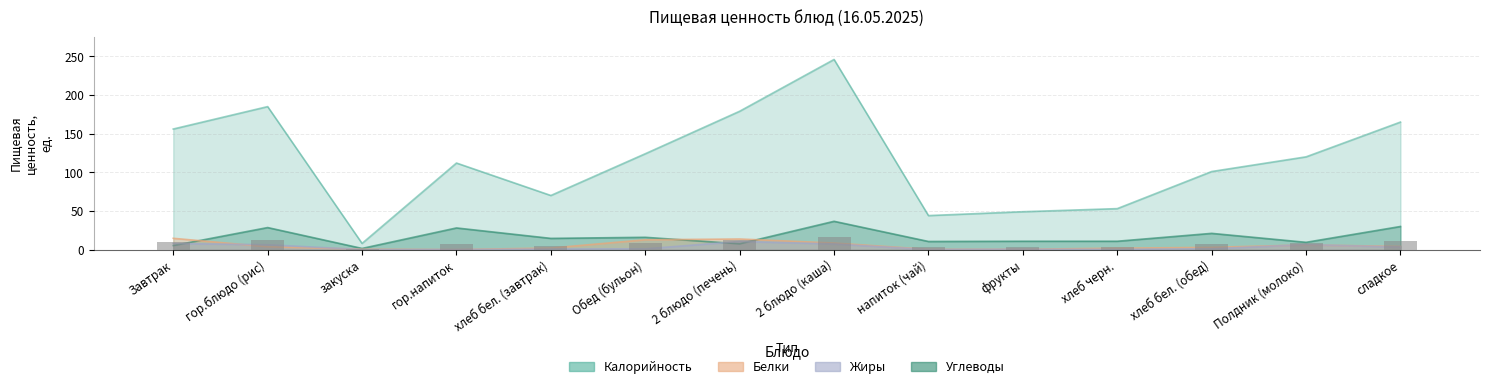

Where does the Калорийность series first go above 120?

Завтрак